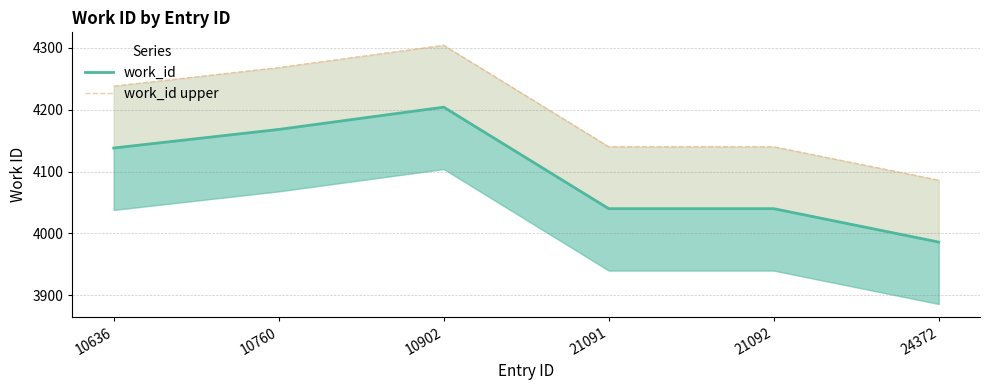

Is it true that work_id equals 3986 at 24372?

True